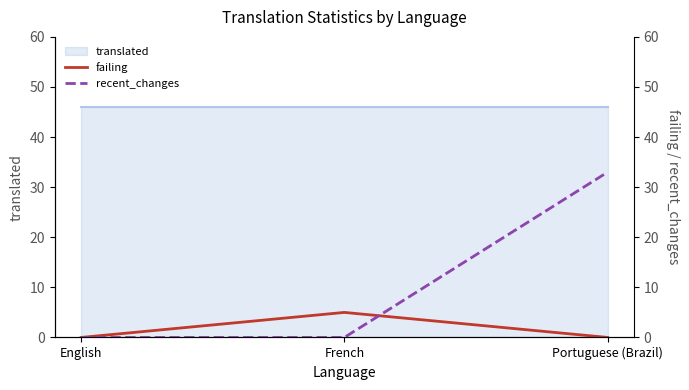

At which label is recent_changes closest to 16?

English